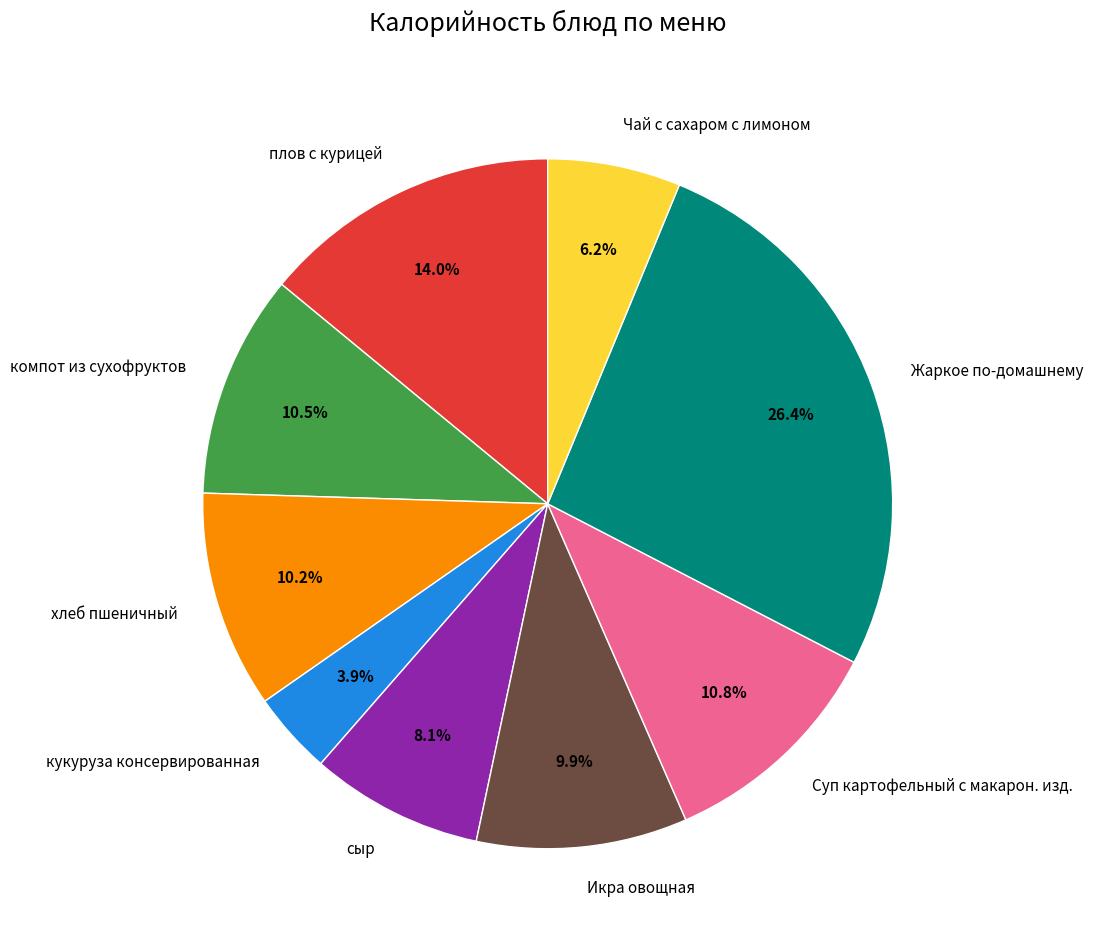

True or false: хлеб пшеничный accounts for 10% of the total.

True